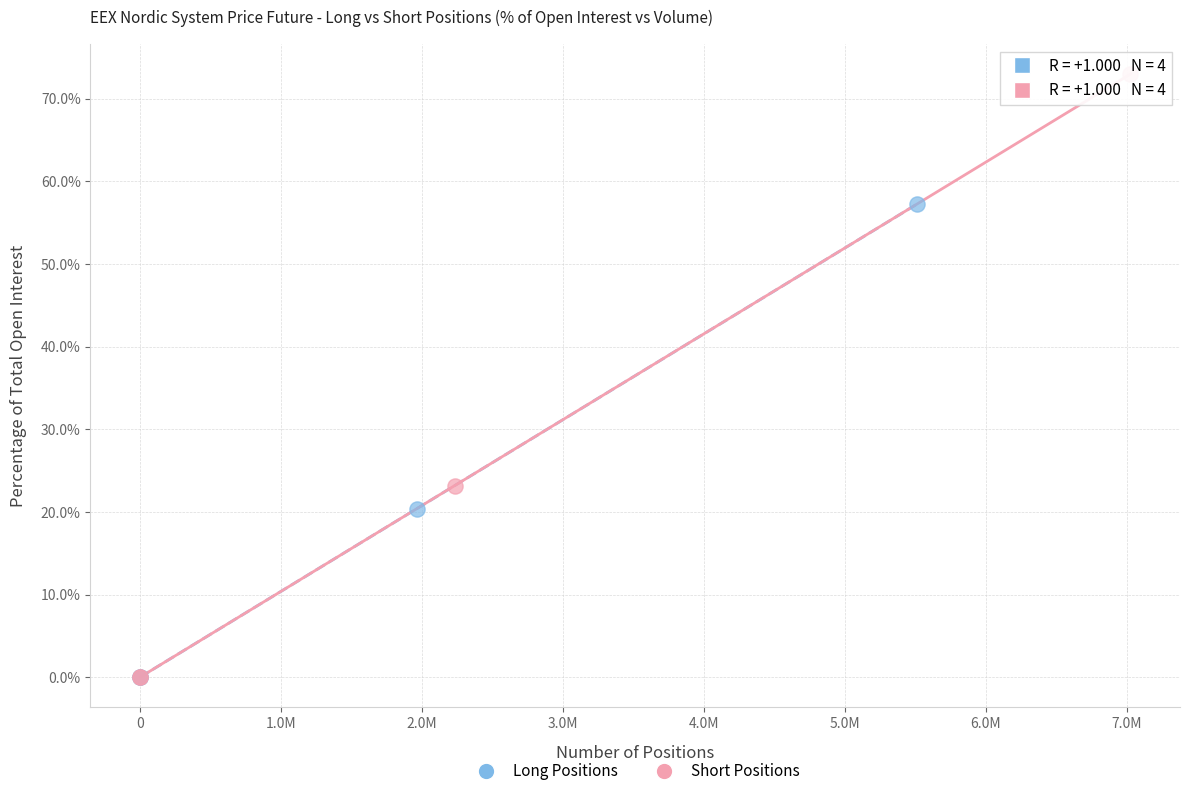

Which series reaches the maximum Y coordinate?

Short Positions